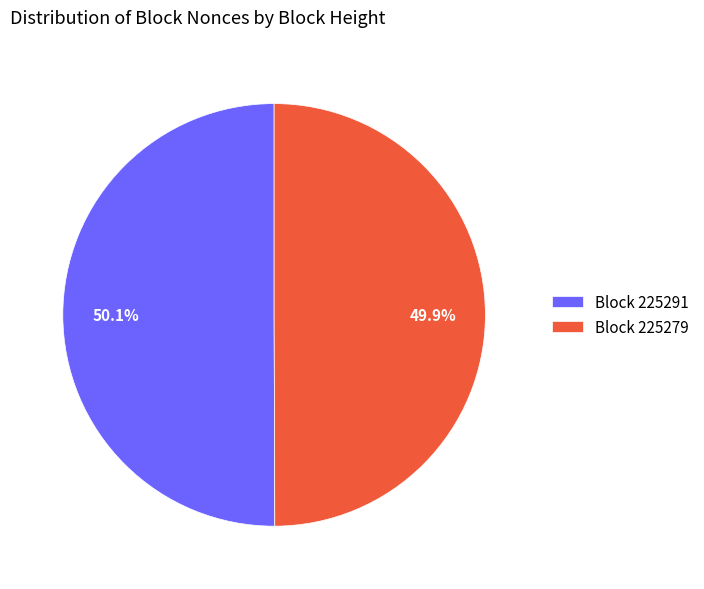

Count the number of slices in the pie.

2